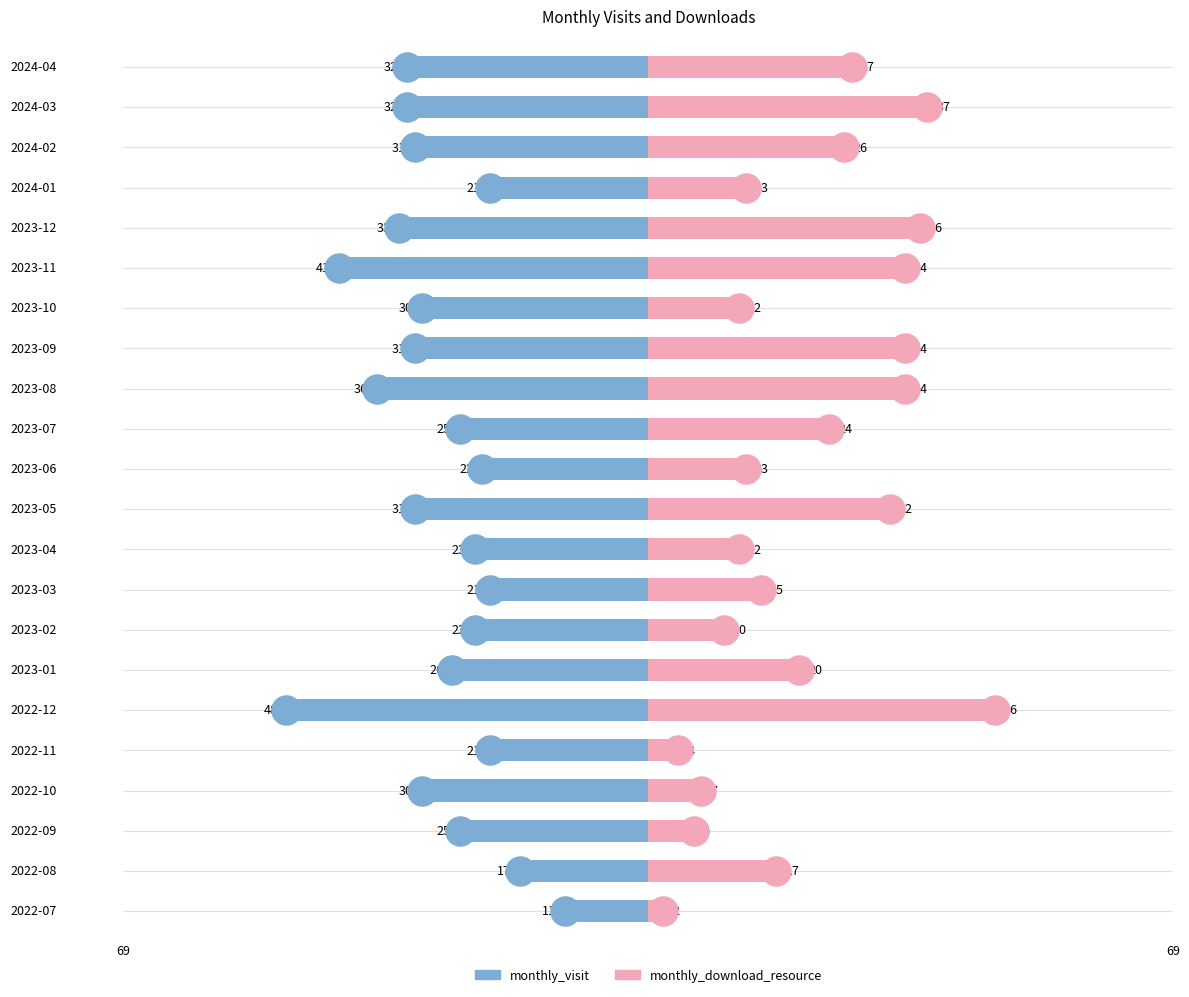

Which series reaches the minimum Y coordinate?

monthly_visit